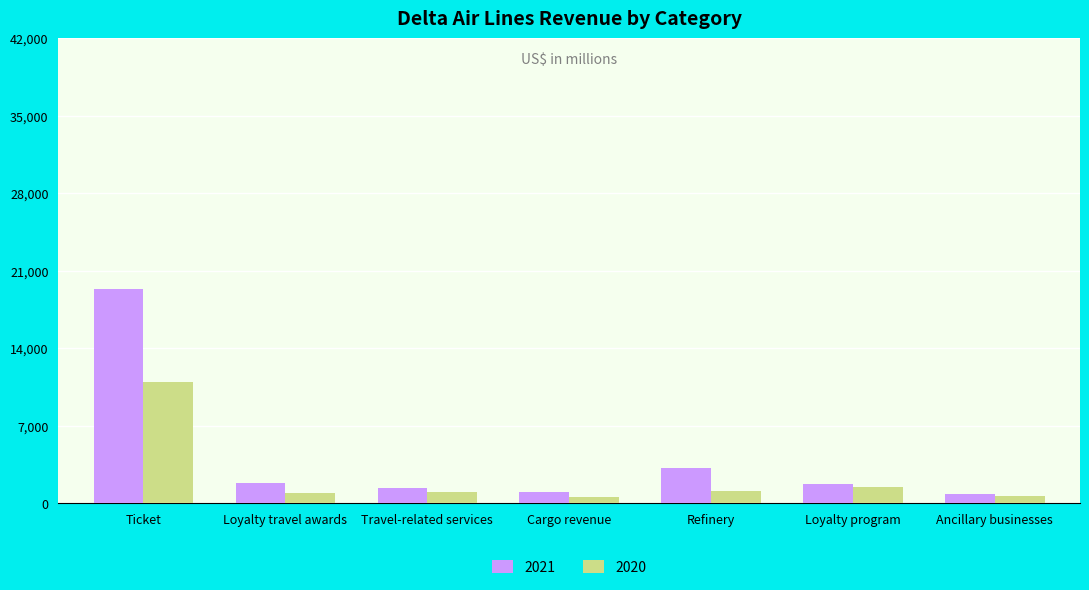

Which category has the highest value across all series?

Ticket